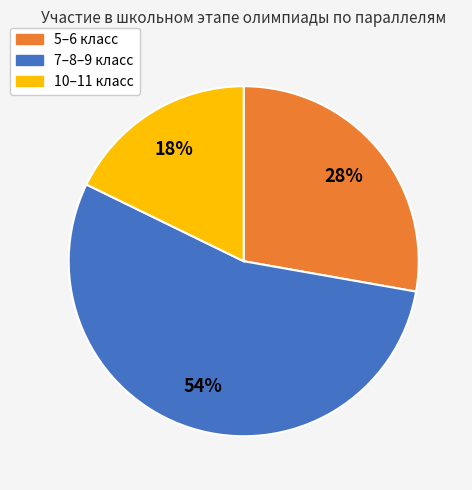

Is there any slice that represents more than half of the pie?

Yes